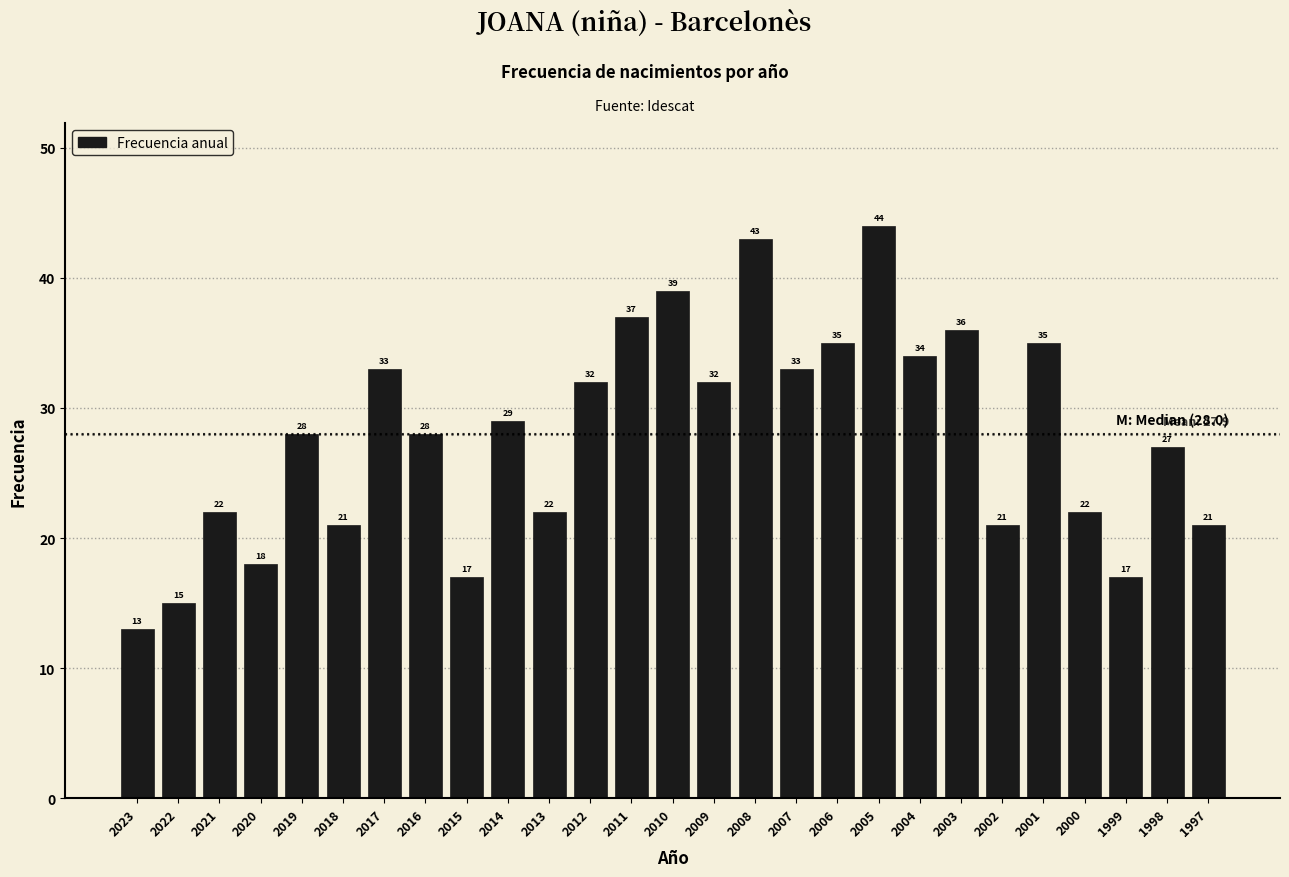

Reading left to right, list all the values displayed in this chart.

2023=13	2022=15	2021=22	2020=18	2019=28	2018=21	2017=33	2016=28	2015=17	2014=29	2013=22	2012=32	2011=37	2010=39	2009=32	2008=43	2007=33	2006=35	2005=44	2004=34	2003=36	2002=21	2001=35	2000=22	1999=17	1998=27	1997=21